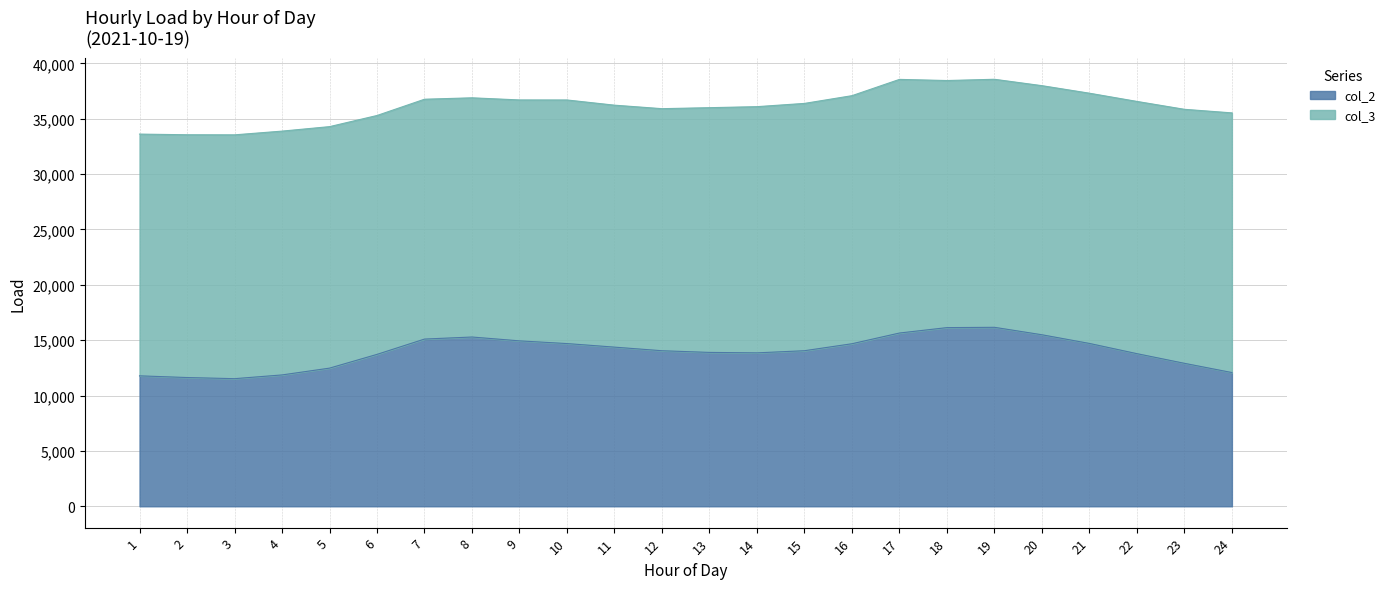

True or false: the data shows 14708 at 21.

True